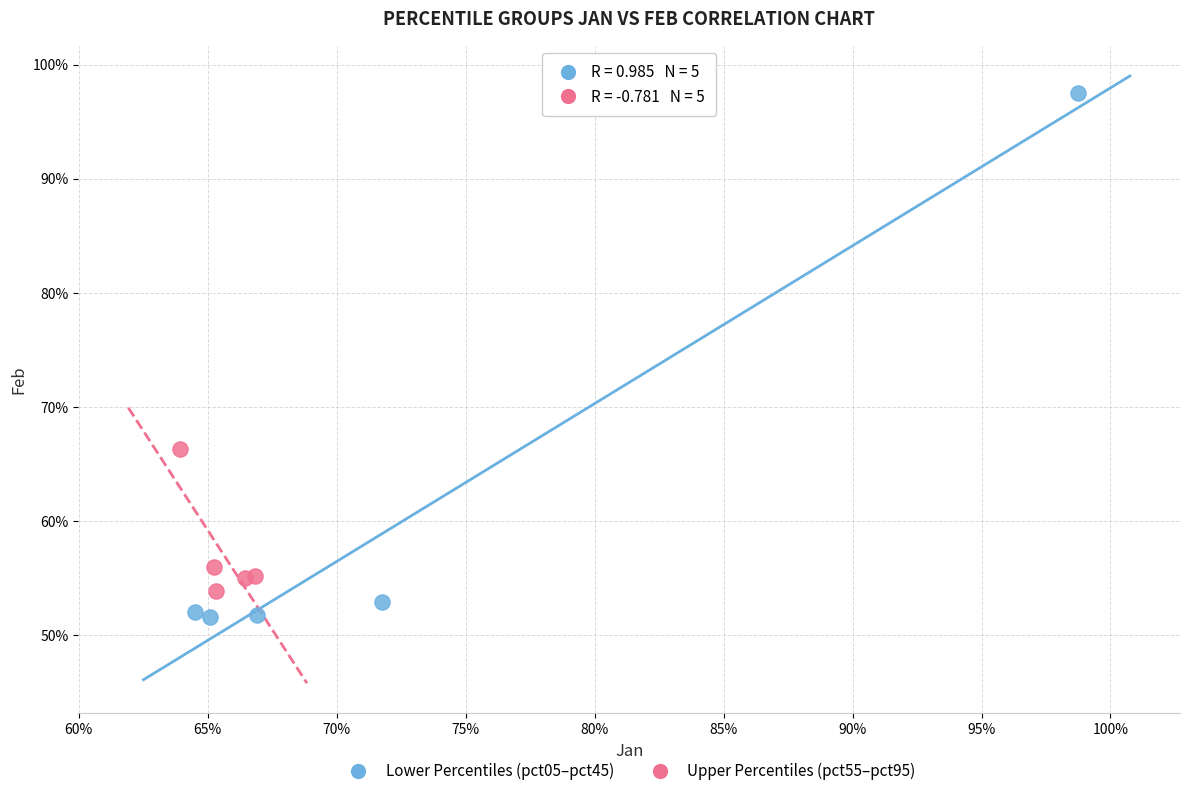

What are all the series names shown in the legend?

Lower Percentiles (pct05–pct45), Upper Percentiles (pct55–pct95)